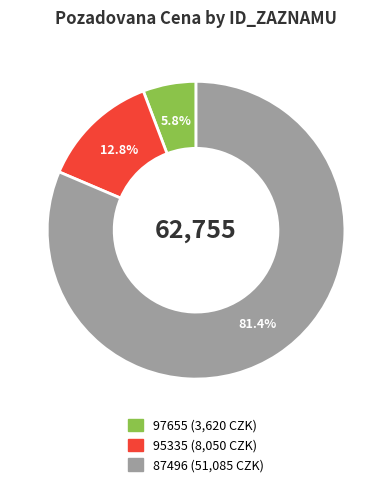

How many slices are in this pie chart?

3